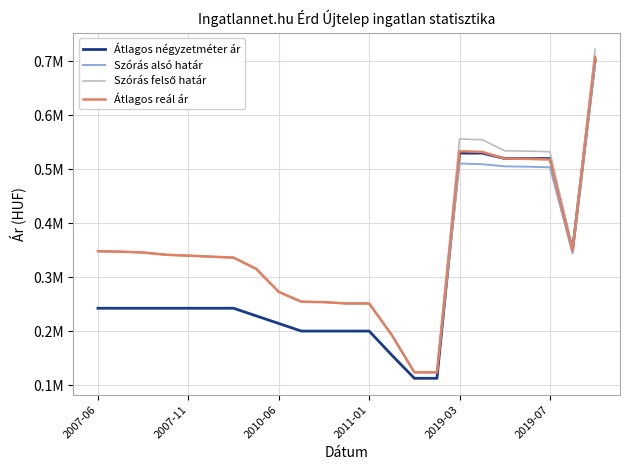

Does the chart display data point markers on the line(s)?

No